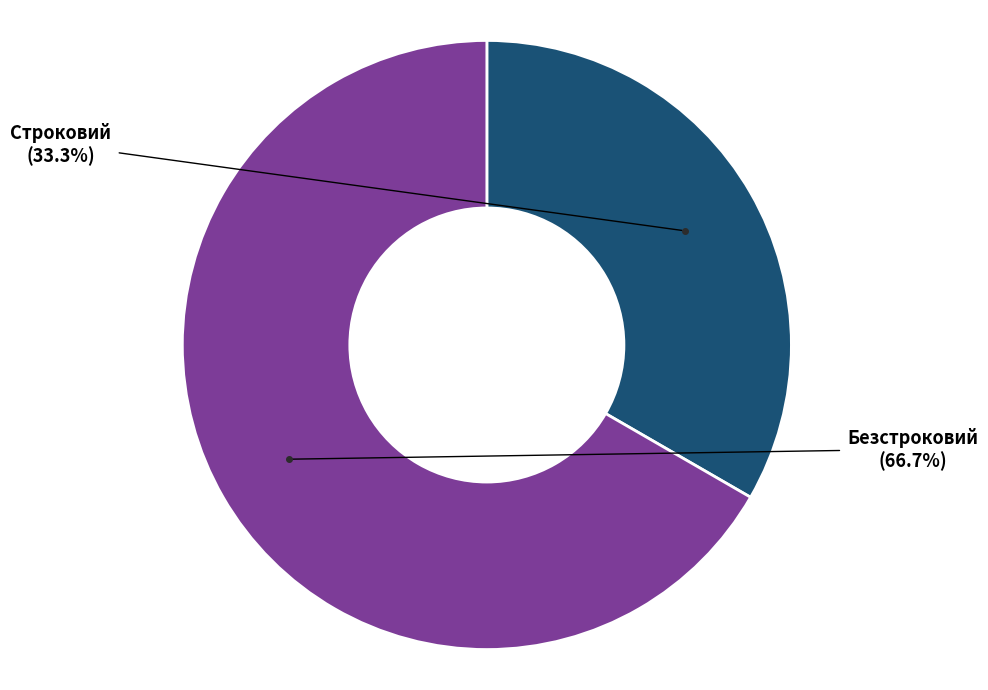

To the nearest percent, what portion does Строковий represent?

33%